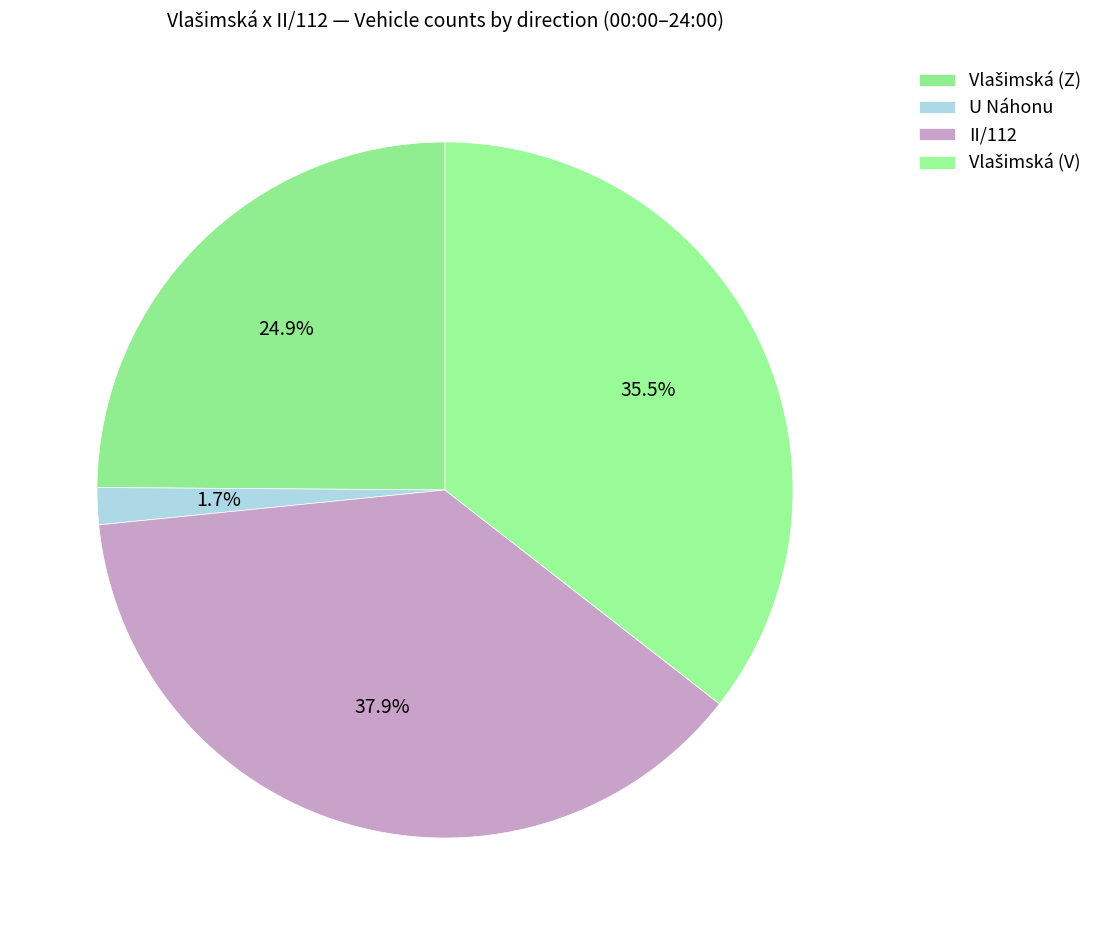

True or false: Vlašimská (Z) accounts for 39% of the total.

False